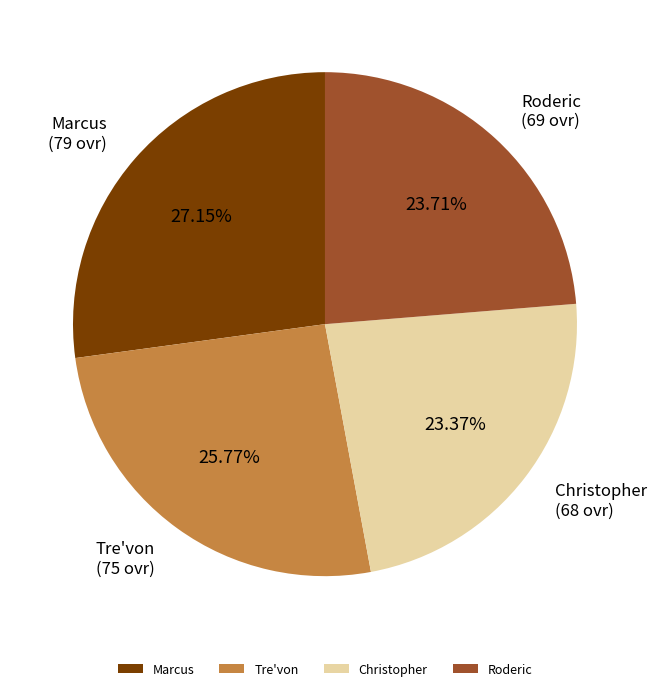

Which category has the biggest portion of the pie?

Marcus